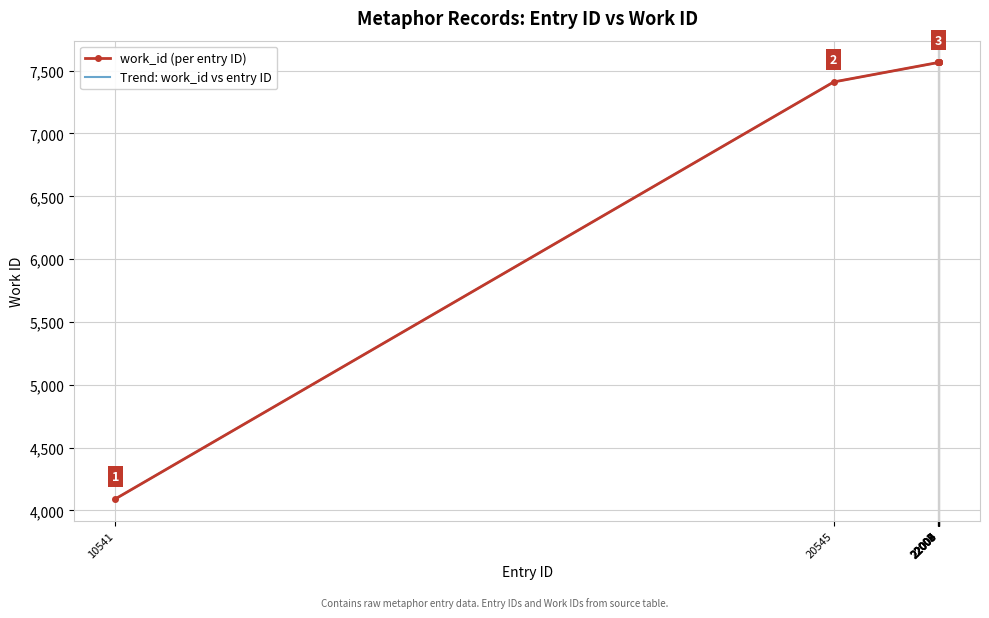

The chart shows a value of 2703 at 20545. True or false?

False